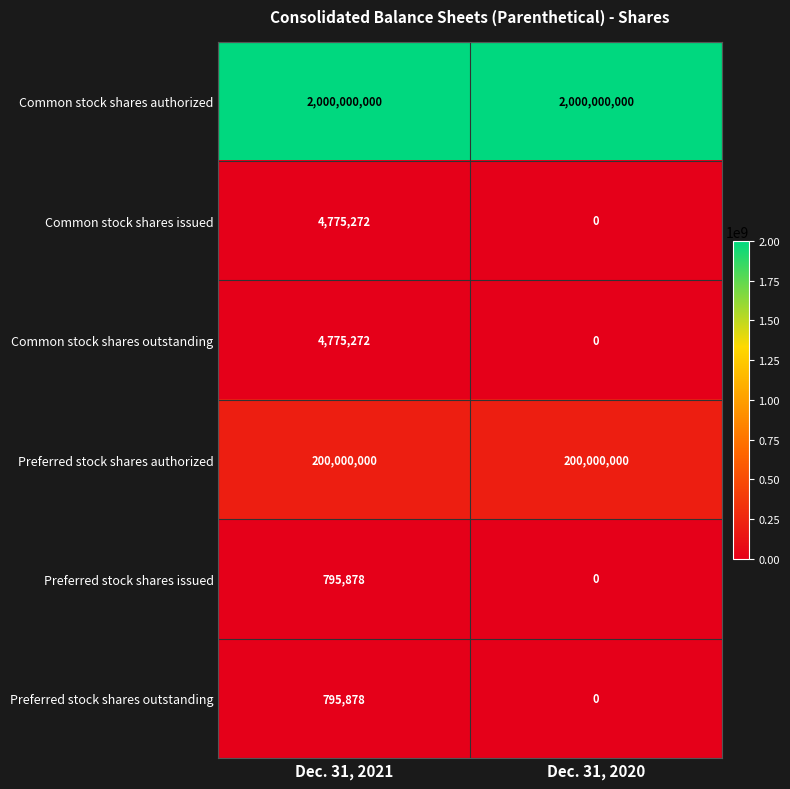

What value does the Common stock shares issued series have at Dec. 31, 2021, to the nearest 10?

4775270